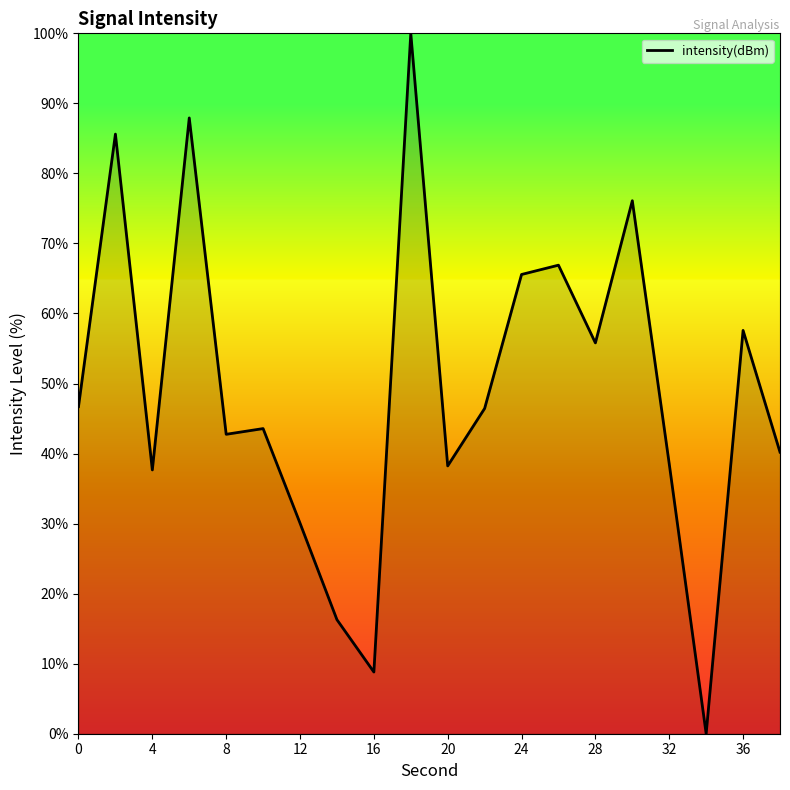

Does the chart have visible grid lines?

No